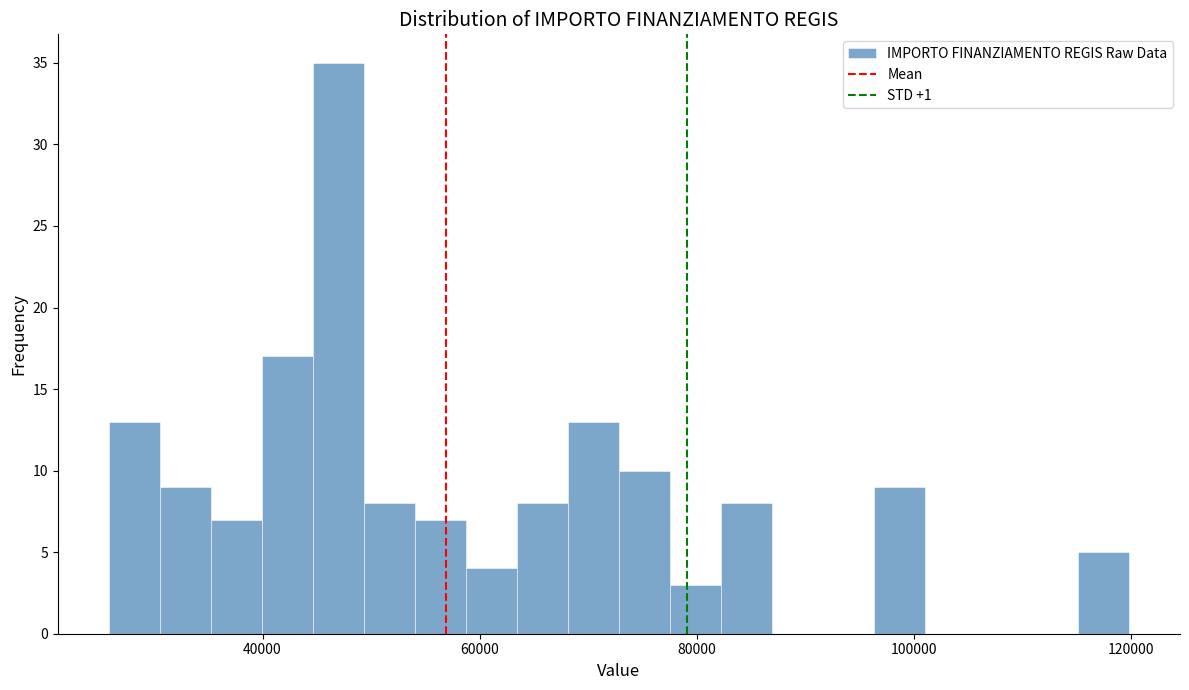

Around what value on the x-axis is the tallest bar? Give the approximate position of its centre, as read against the axis.

46000